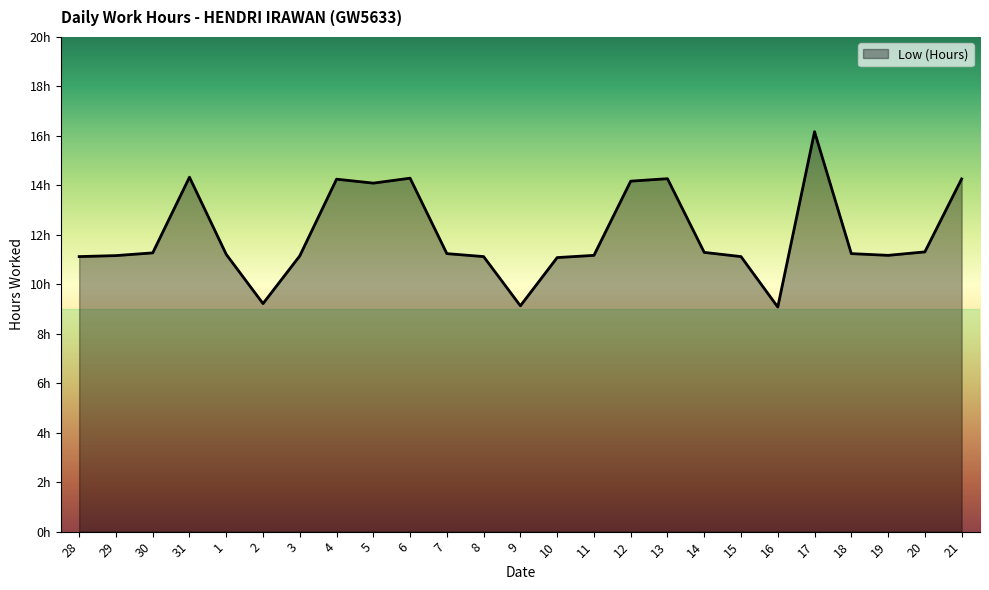

Does the chart display data point markers on the line(s)?

No